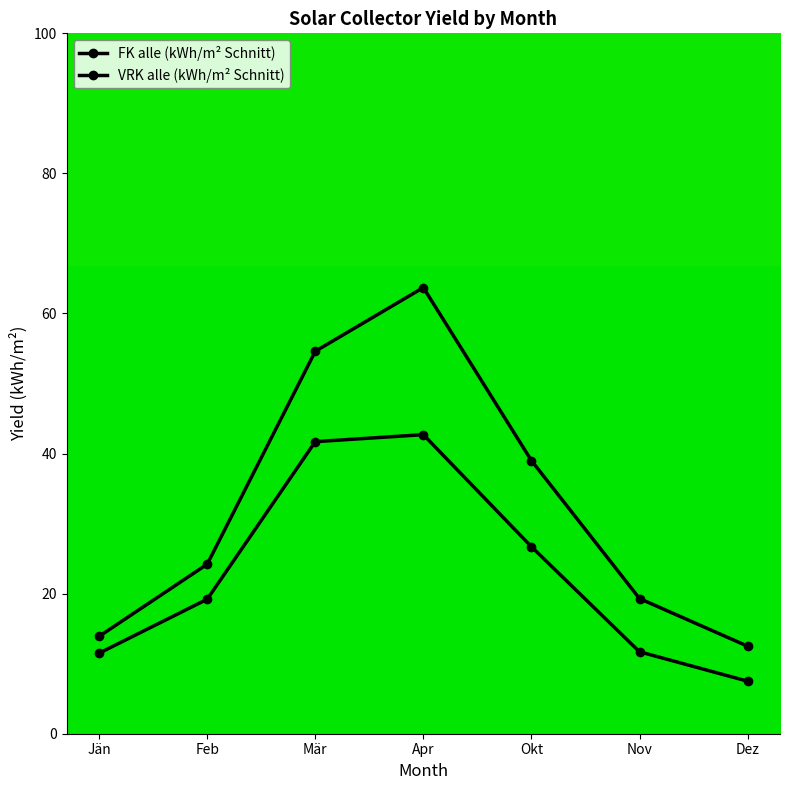

What is the value of the FK alle (kWh/m² Schnitt) point at the 7th from the left?

12.5